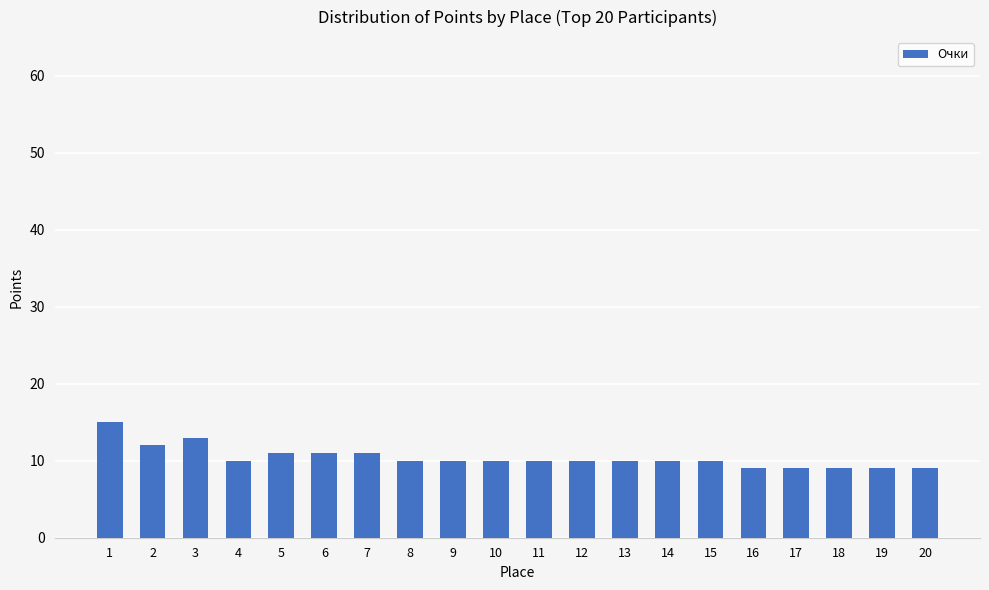

Reading right to left, transcribe all the data shown in this chart.

20=9	19=9	18=9	17=9	16=9	15=10	14=10	13=10	12=10	11=10	10=10	9=10	8=10	7=11	6=11	5=11	4=10	3=13	2=12	1=15